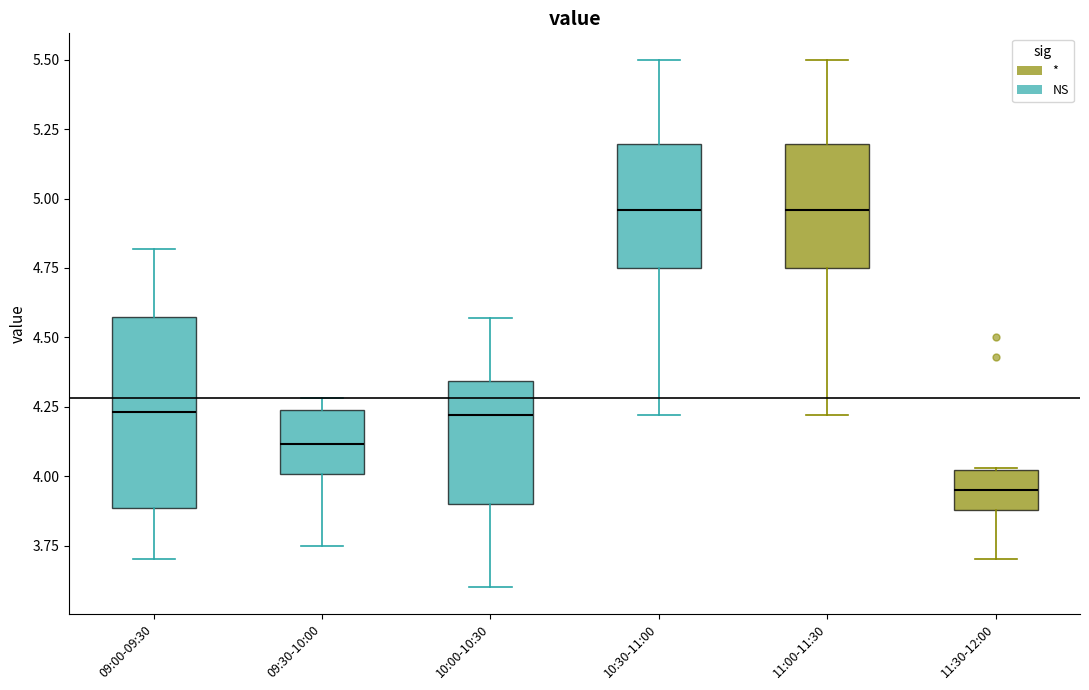

Which box's median line is the lowest?

11:30-12:00